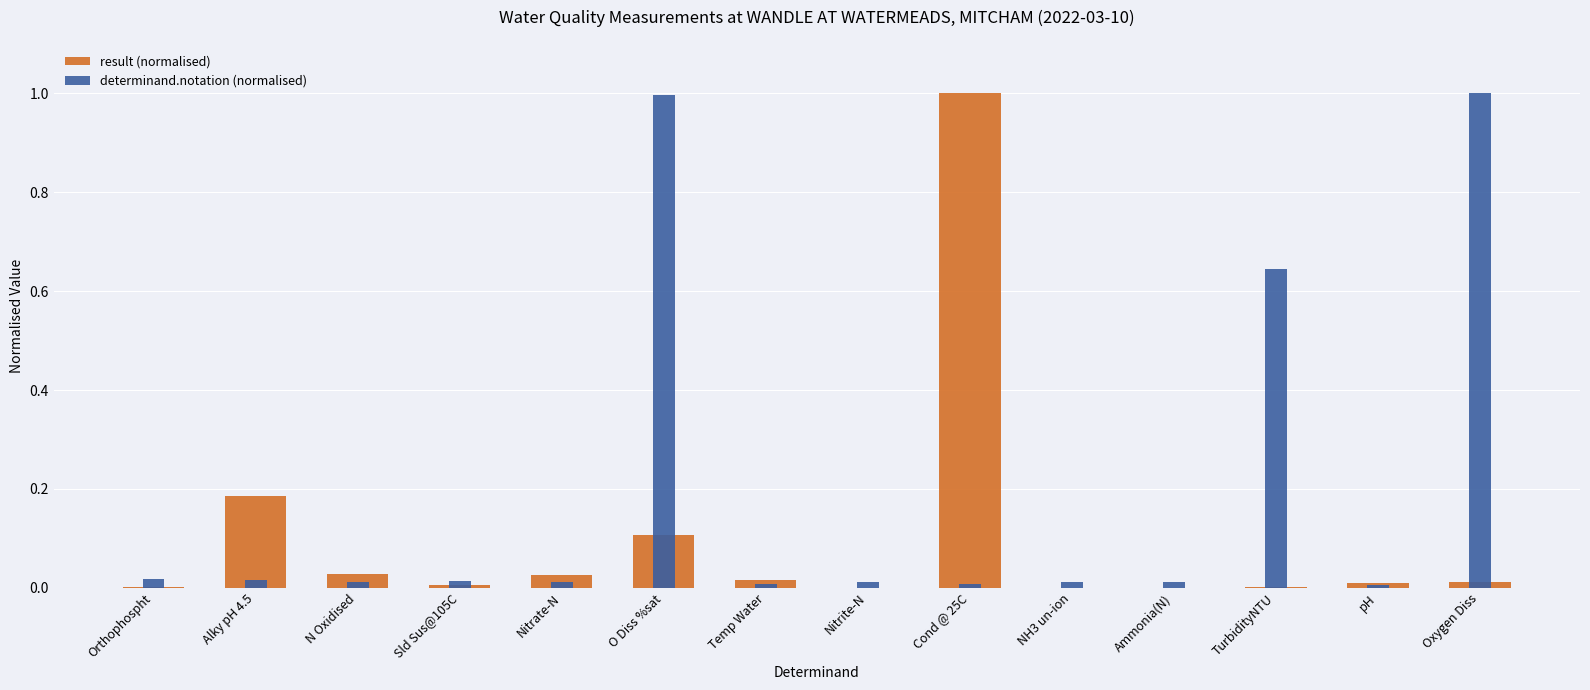

Reading right to left, what are all the values shown in this chart?

result (normalised): 0.0	0.0	0.0	0.0	0.0	1.0	0.0	0.0	0.1	0.0	0.0	0.0	0.2	0.0
determinand.notation (normalised): 1.0	0.0	0.6	0.0	0.0	0.0	0.0	0.0	1.0	0.0	0.0	0.0	0.0	0.0